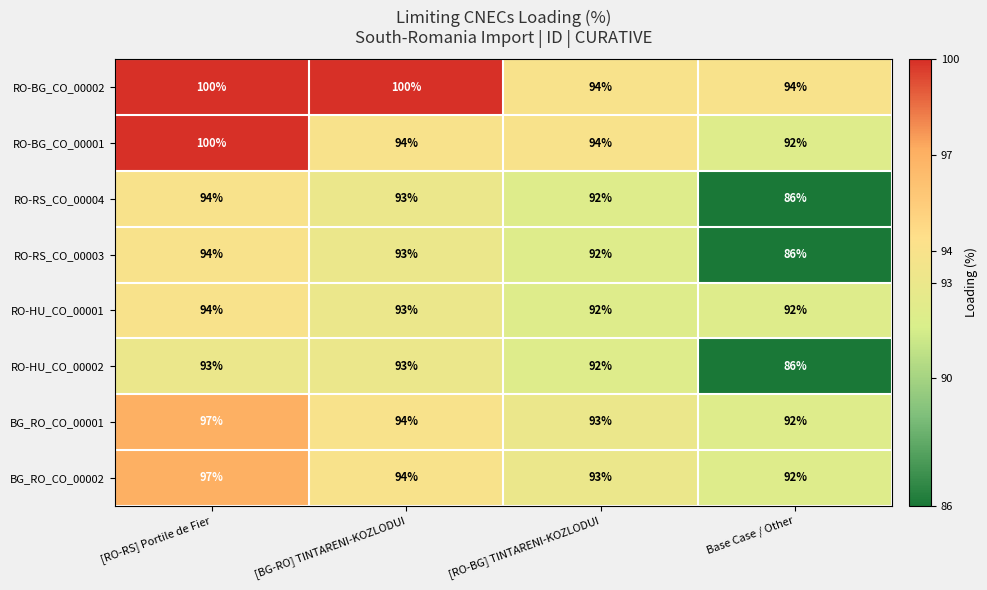

At which category is the sum across all series the highest?

[RO-RS] Portile de Fier